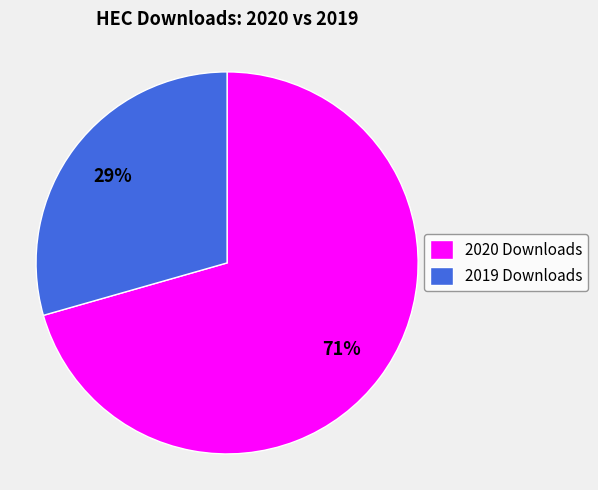

Between 2019 Downloads and 2020 Downloads, which is larger?

2020 Downloads